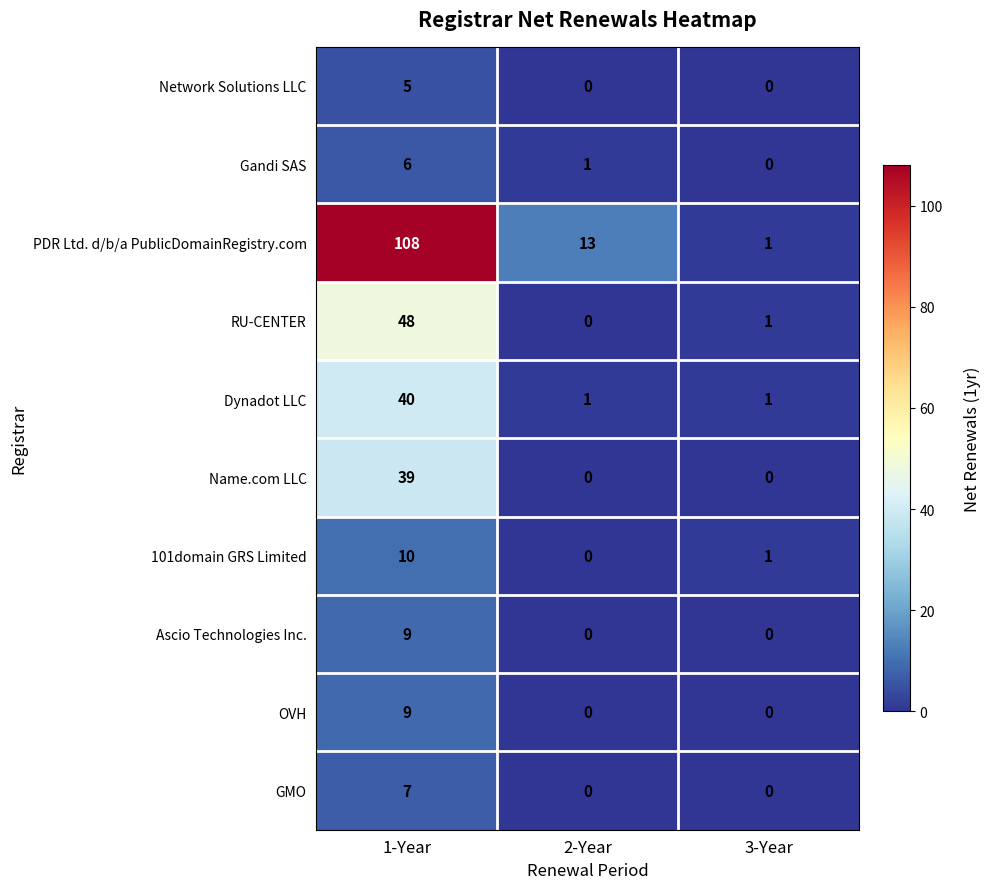

How many series are shown in this chart?

10